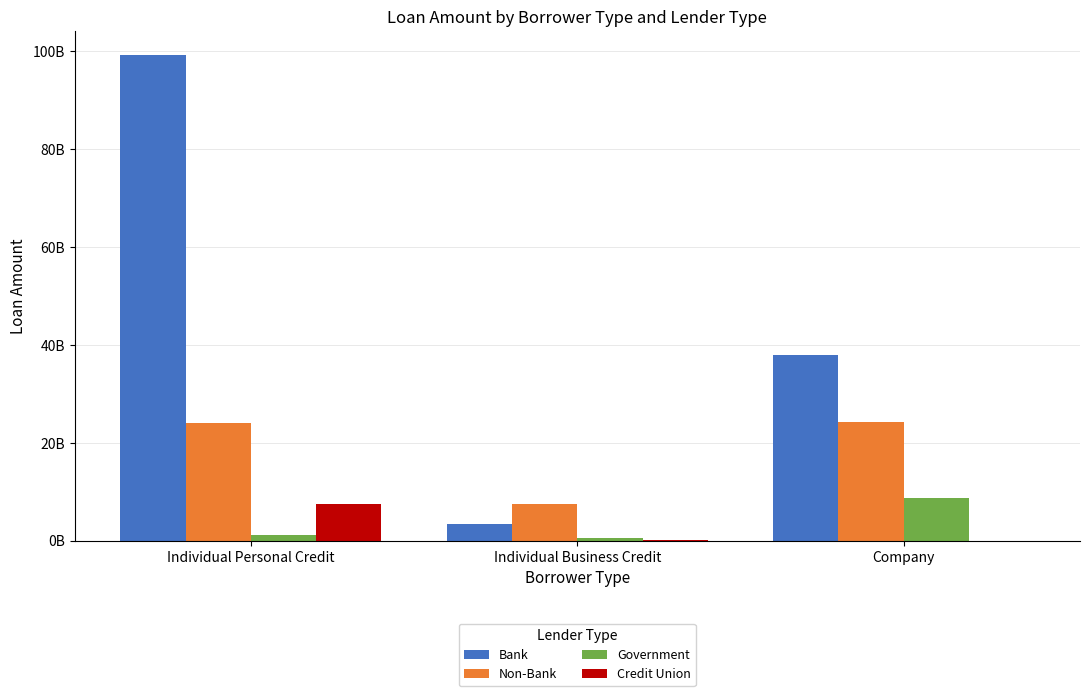

Read the Non-Bank value at Individual Business Credit, to the nearest 50.

7457693700